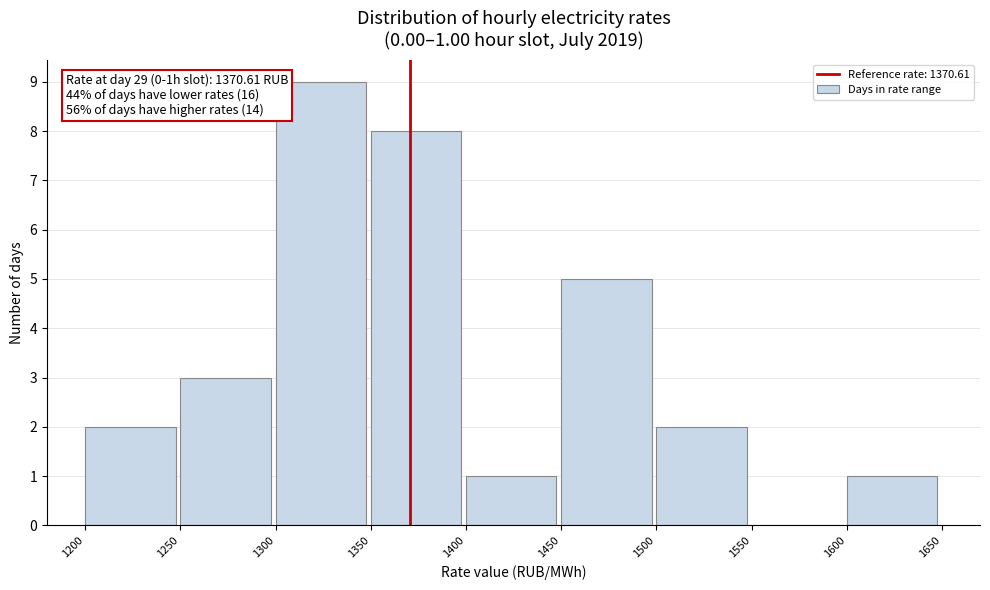

Over which range of the x-axis is the bar tallest?

1300 to 1350